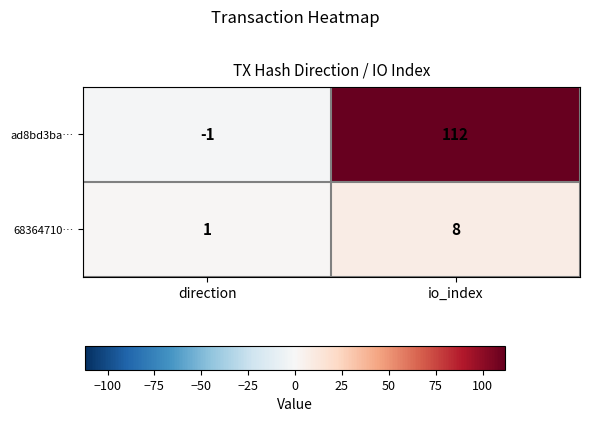

Rank the series at direction from lowest to highest value.

ad8bd3ba…, 68364710…